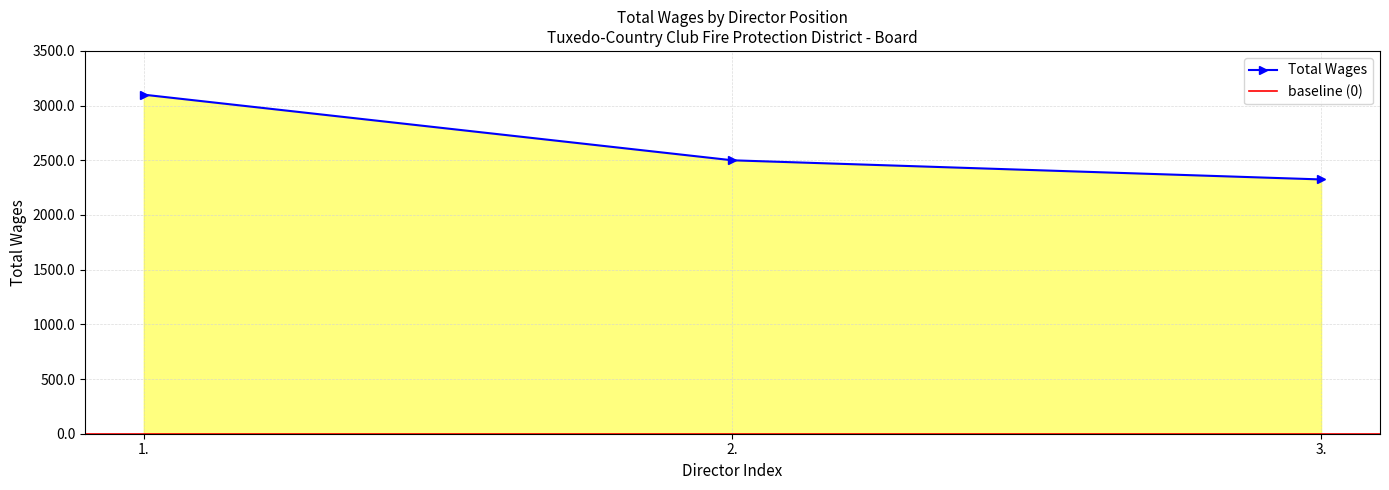

Reading left to right, list all the values displayed in this chart.

3100	2500	2325